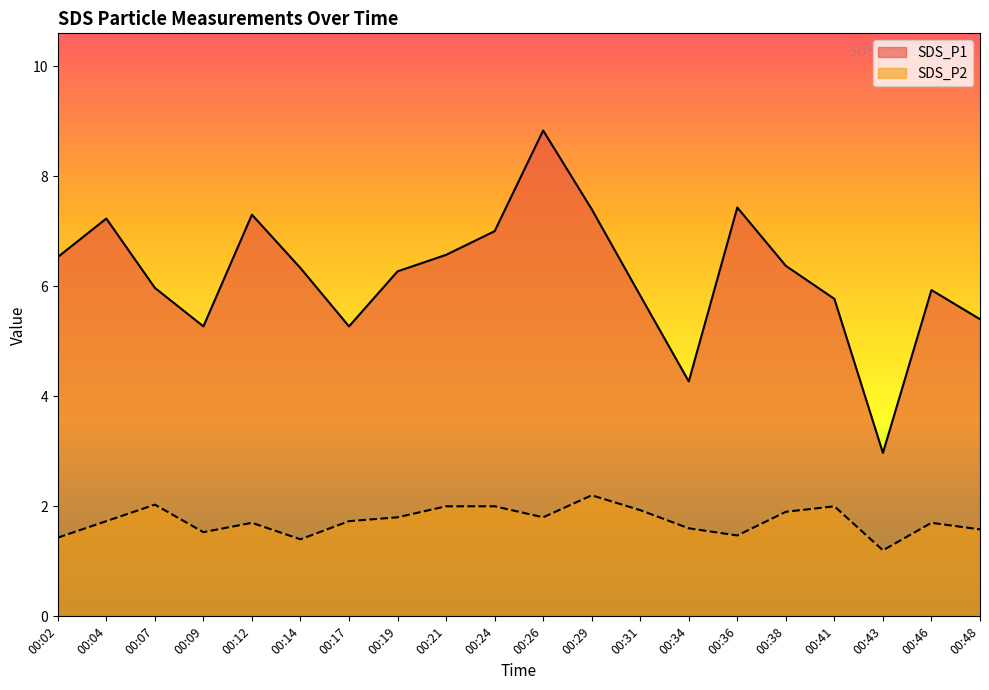

What is the average value of the SDS_P2 series?

1.7